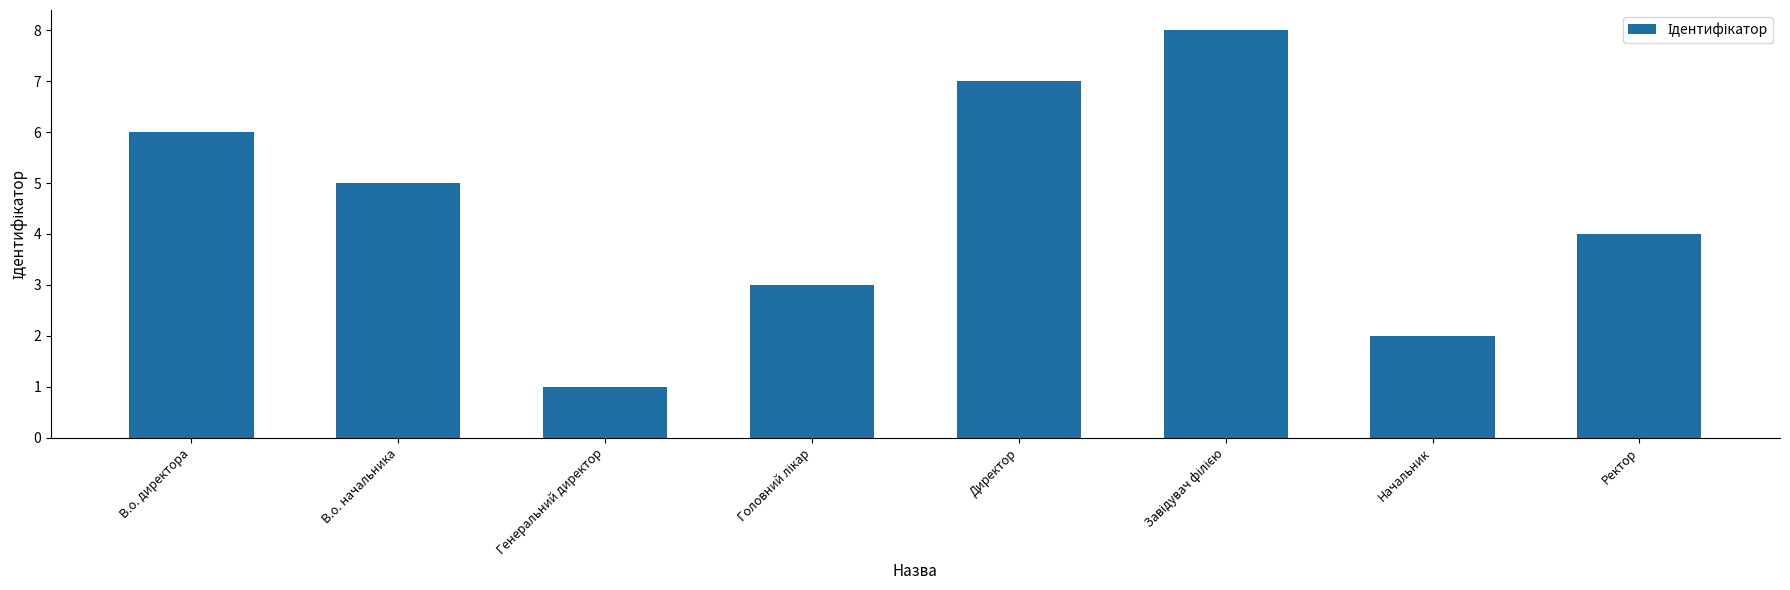

At which category does the chart reach its minimum across all series?

Генеральний директор